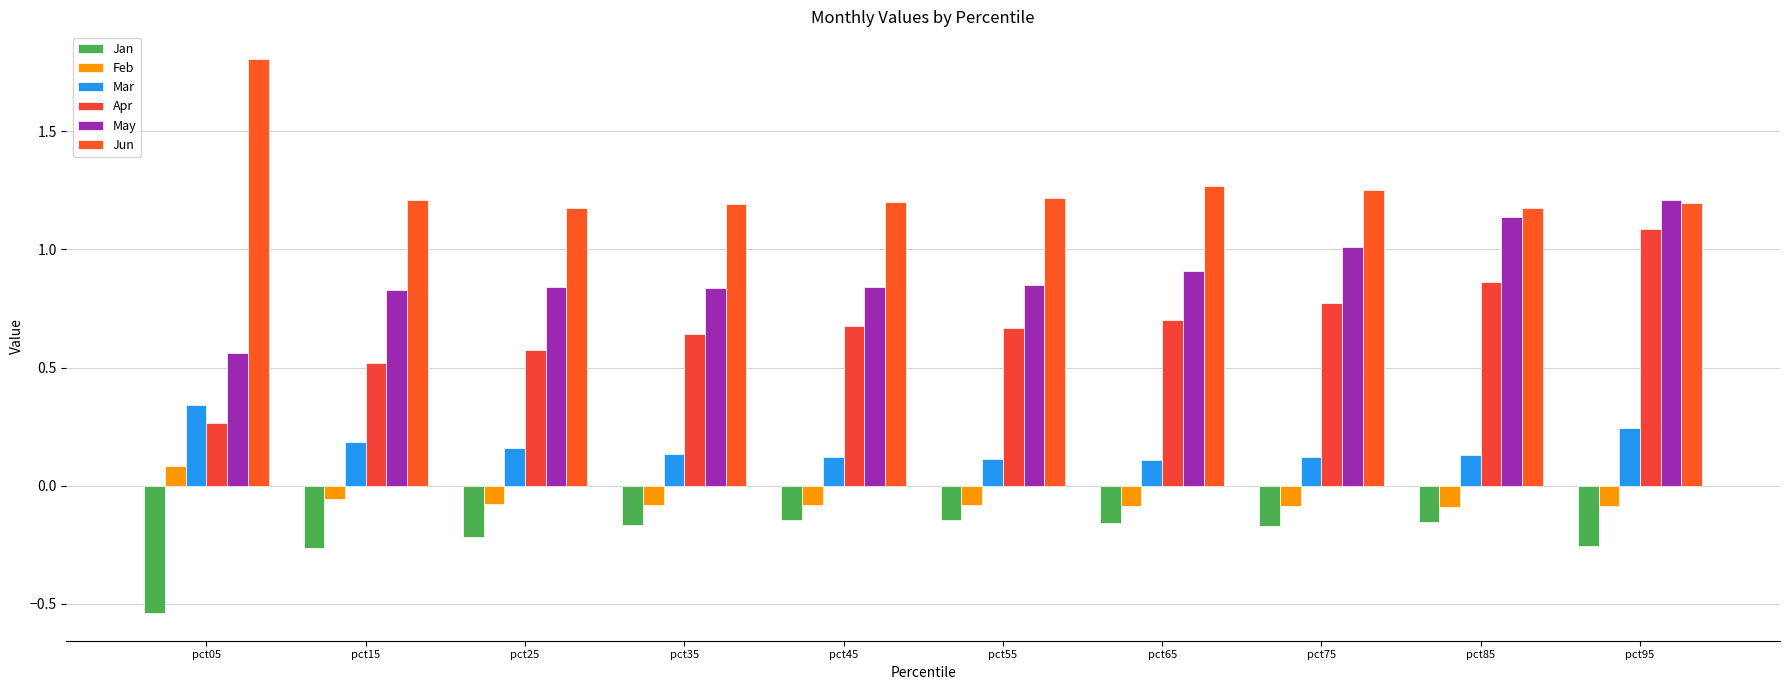

Reading left to right, transcribe all the data shown in this chart.

Jan: -0.5	-0.3	-0.2	-0.2	-0.1	-0.1	-0.2	-0.2	-0.2	-0.3
Feb: 0.1	-0.1	-0.1	-0.1	-0.1	-0.1	-0.1	-0.1	-0.1	-0.1
Mar: 0.3	0.2	0.2	0.1	0.1	0.1	0.1	0.1	0.1	0.2
Apr: 0.3	0.5	0.6	0.6	0.7	0.7	0.7	0.8	0.9	1.1
May: 0.6	0.8	0.8	0.8	0.8	0.9	0.9	1.0	1.1	1.2
Jun: 1.8	1.2	1.2	1.2	1.2	1.2	1.3	1.3	1.2	1.2